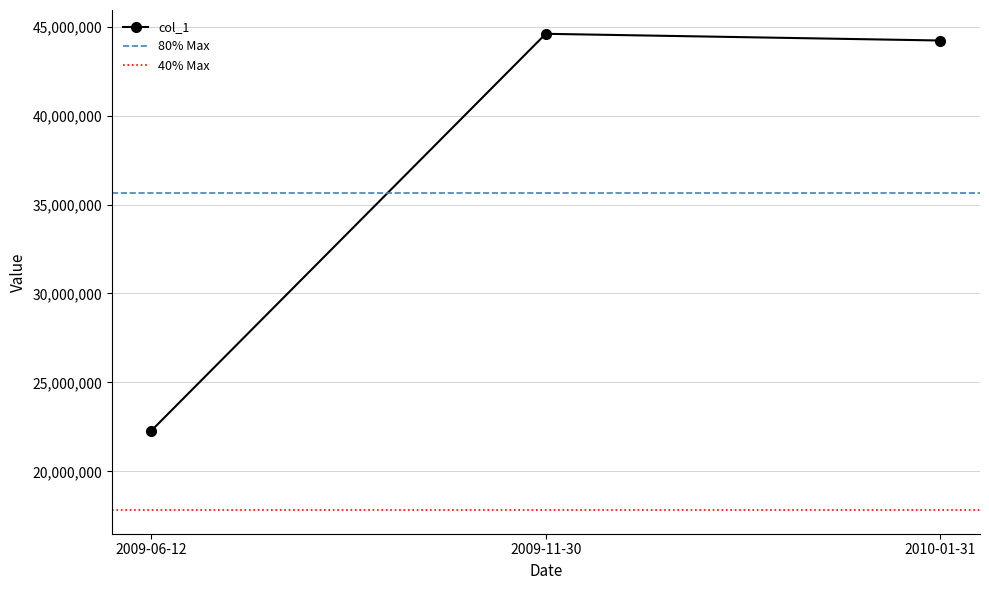

What value does the data have at 2009-06-12, to the nearest 50?

22296200